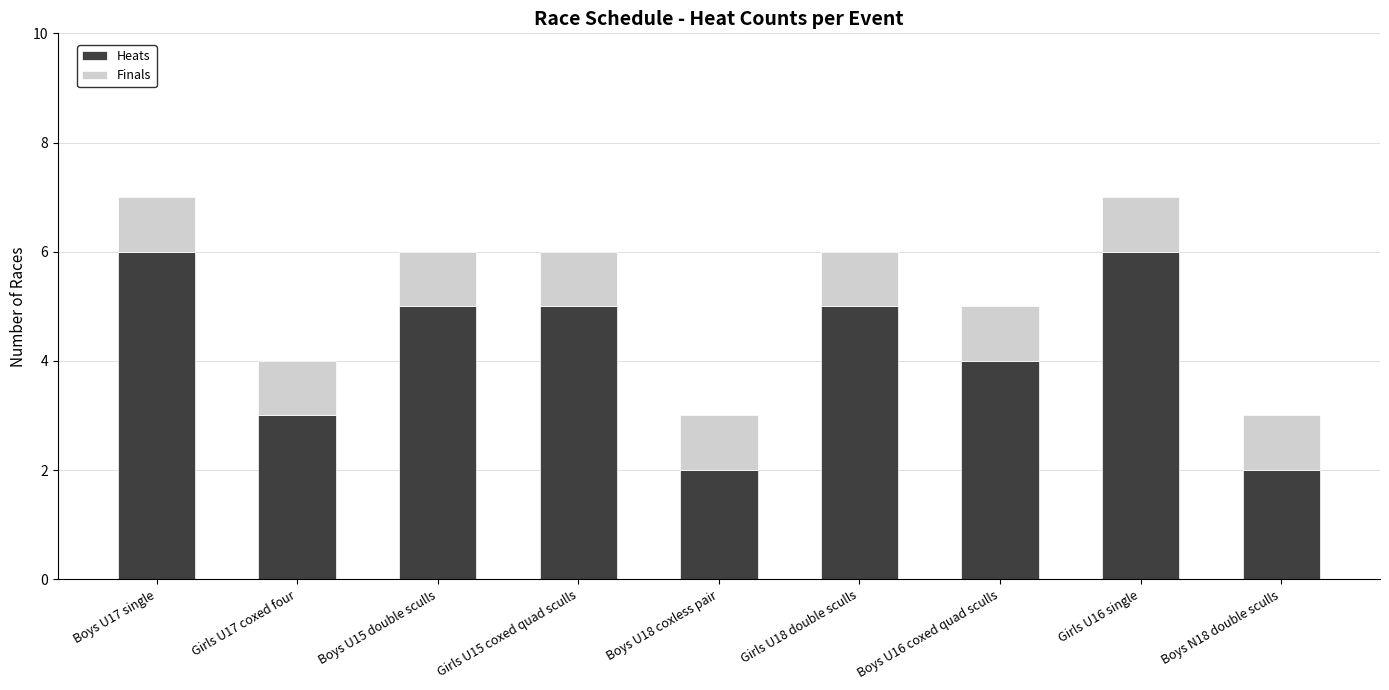

What is the sum of all Heats values?

38